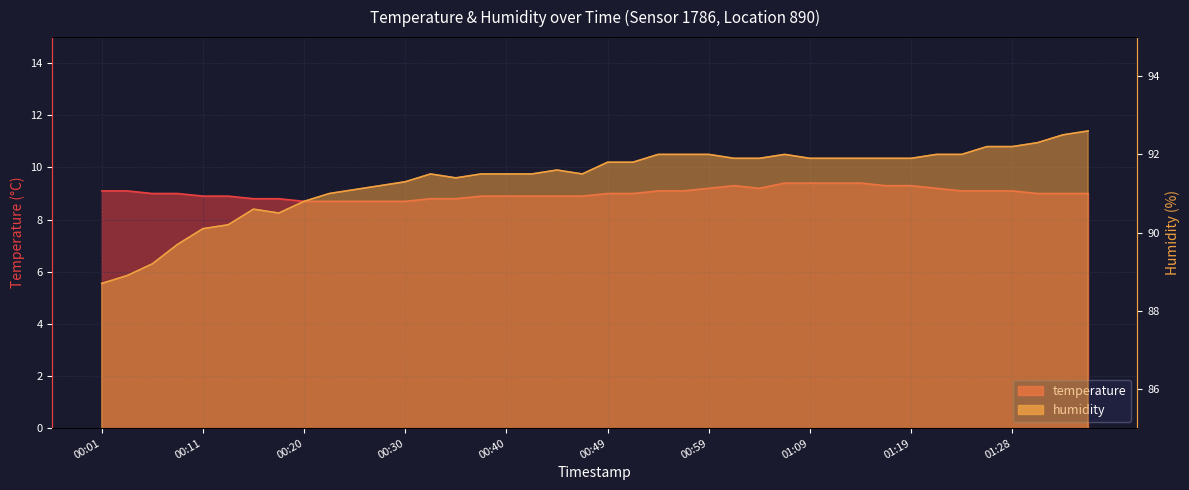

What is the difference between the maximum and minimum values in the humidity series?

3.9